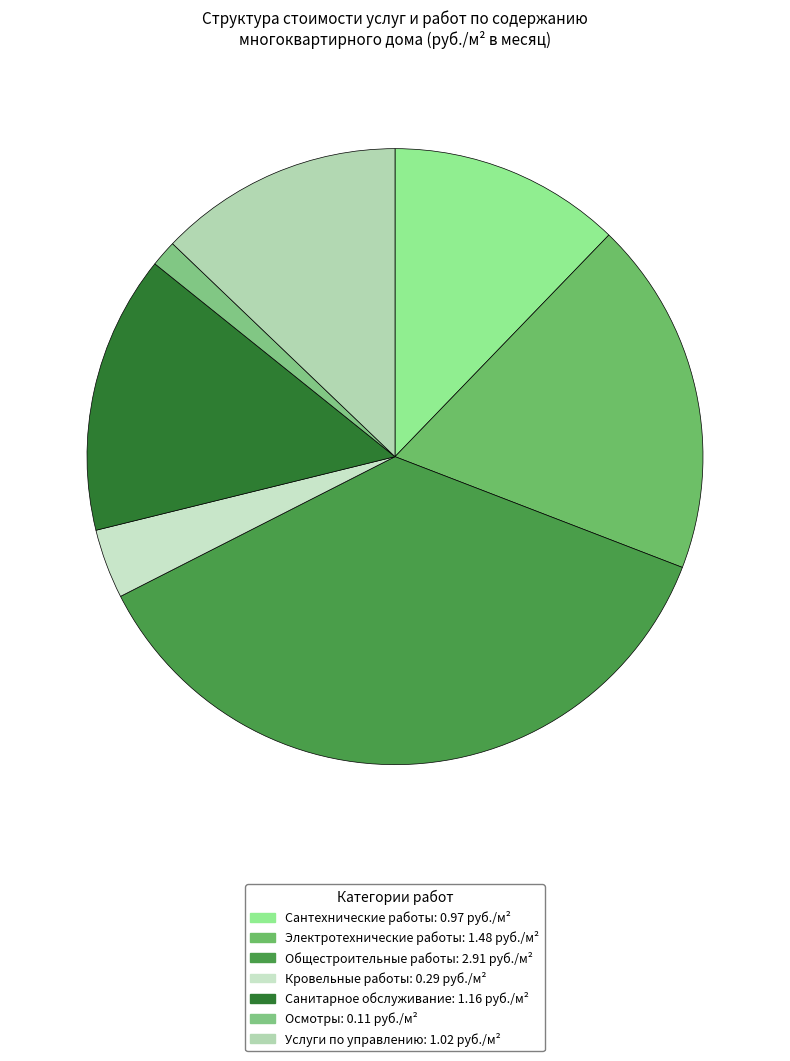

Is there a majority slice in this chart?

No